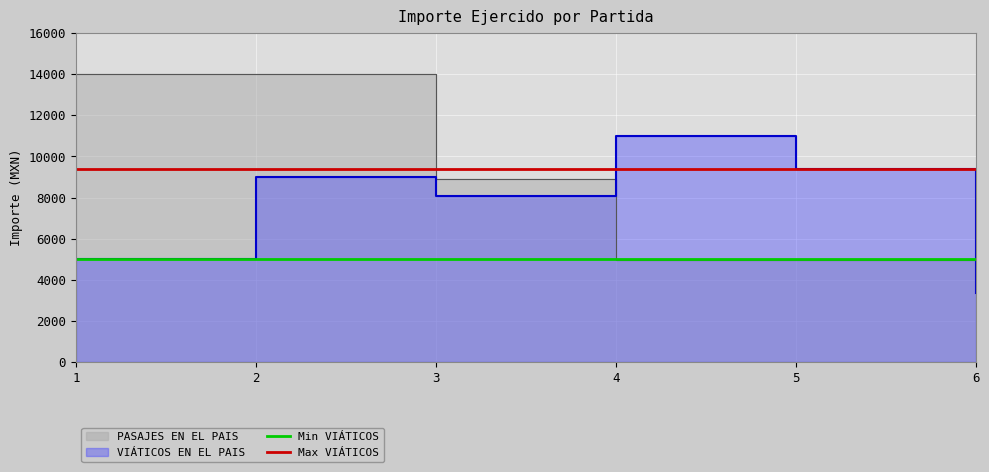

How many lines are shown in the chart?

2